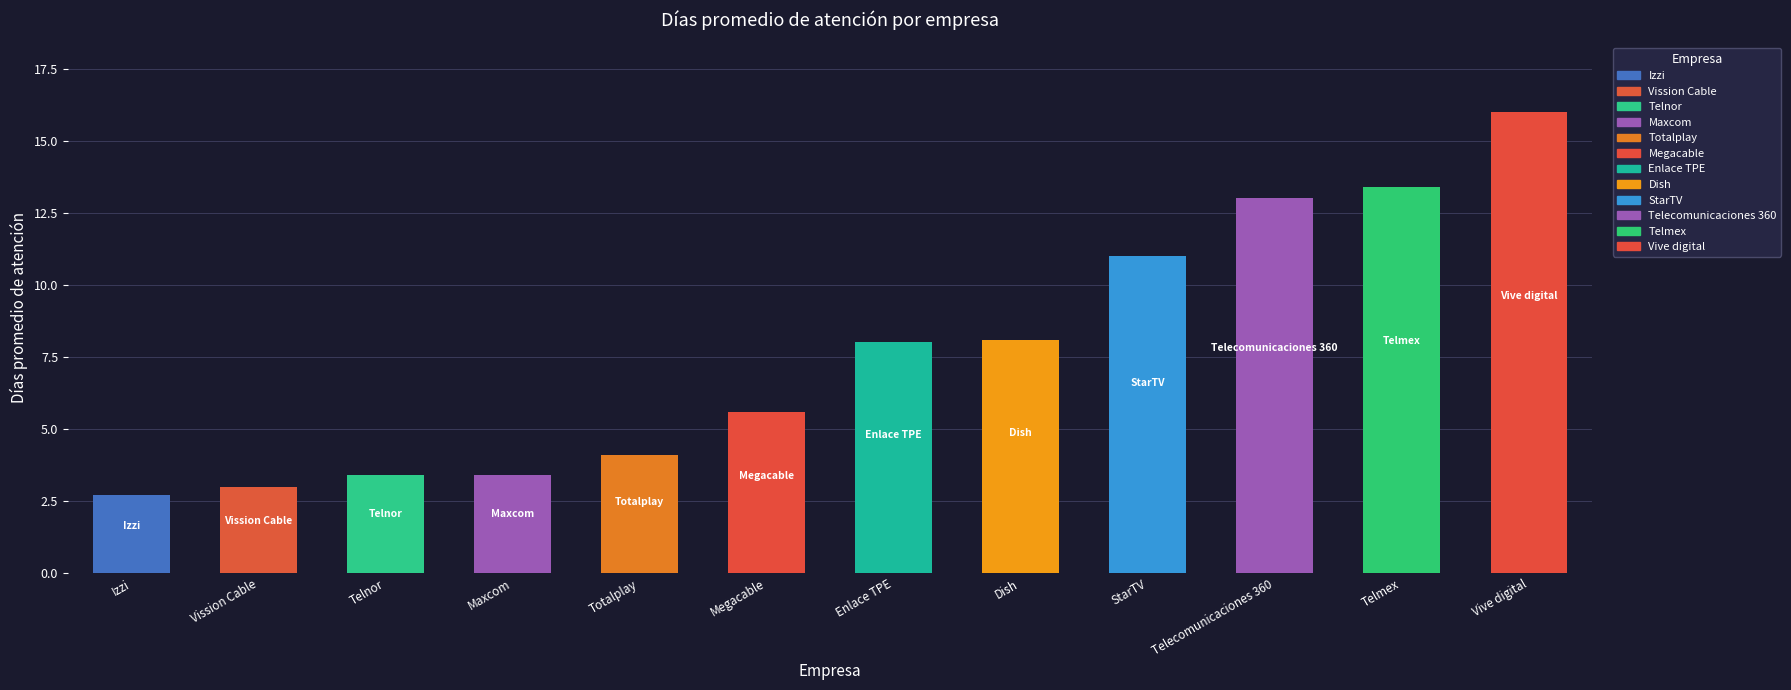

What is the difference between the maximum and minimum values?

13.3